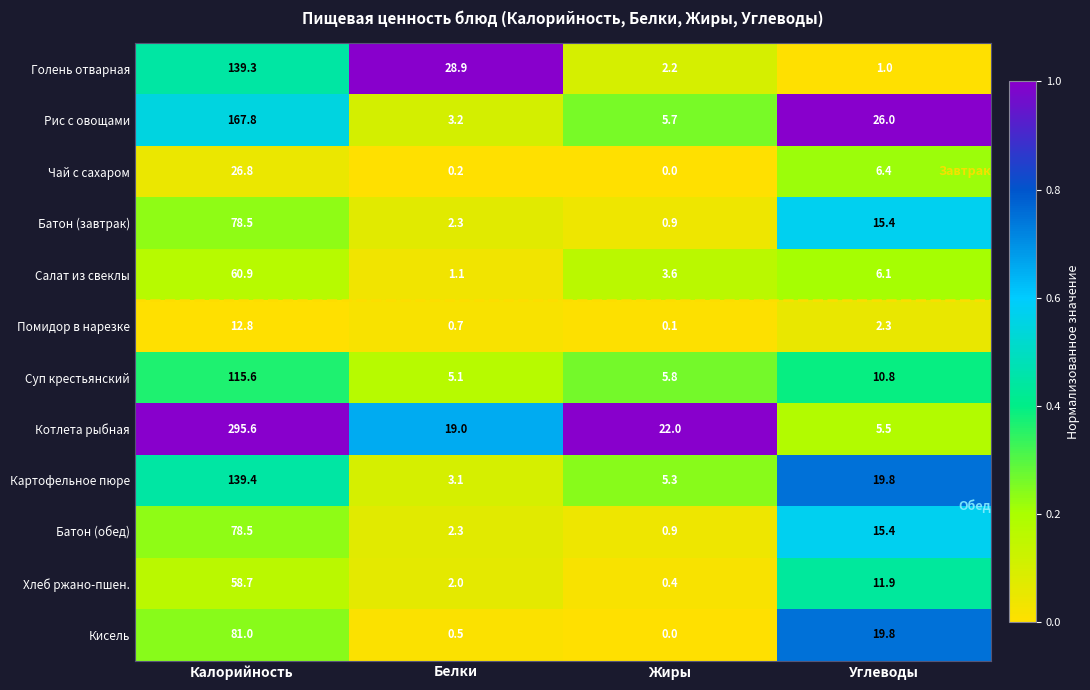

What is the minimum value for Батон (обед)?

0.9